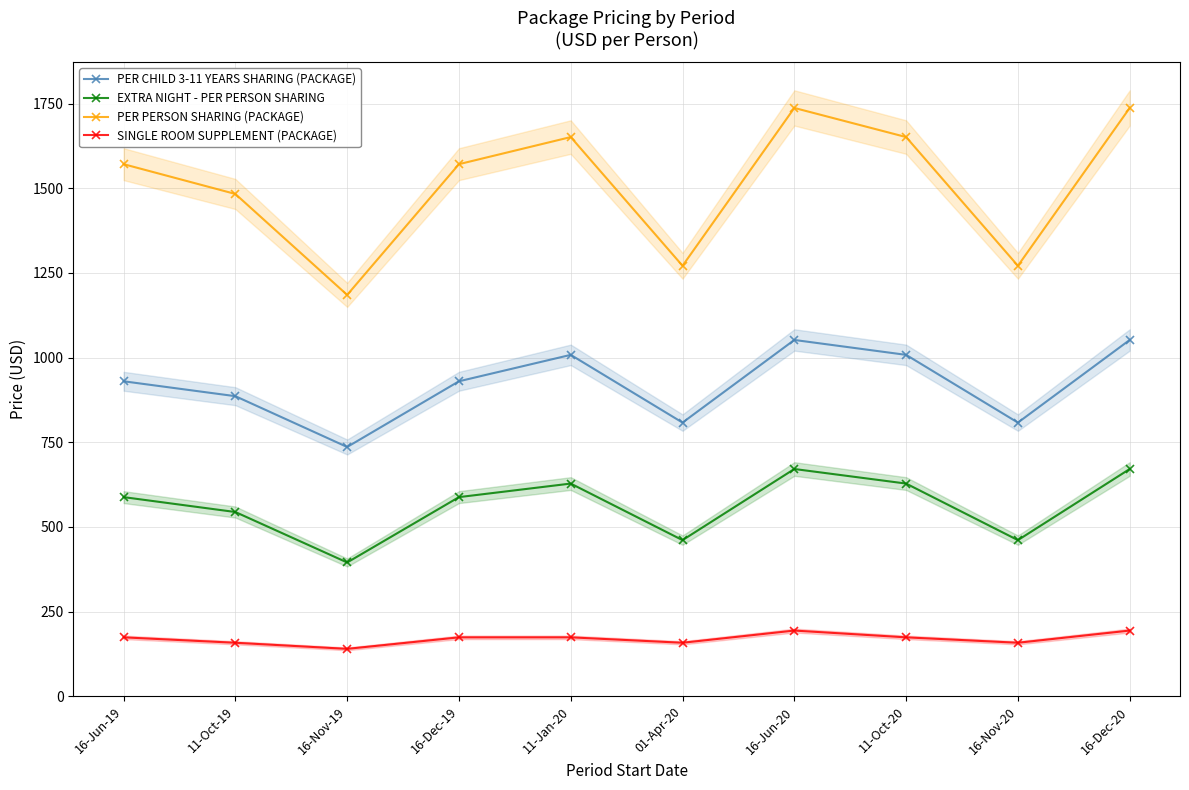

Which category has the lowest value across all series?

16-Nov-19